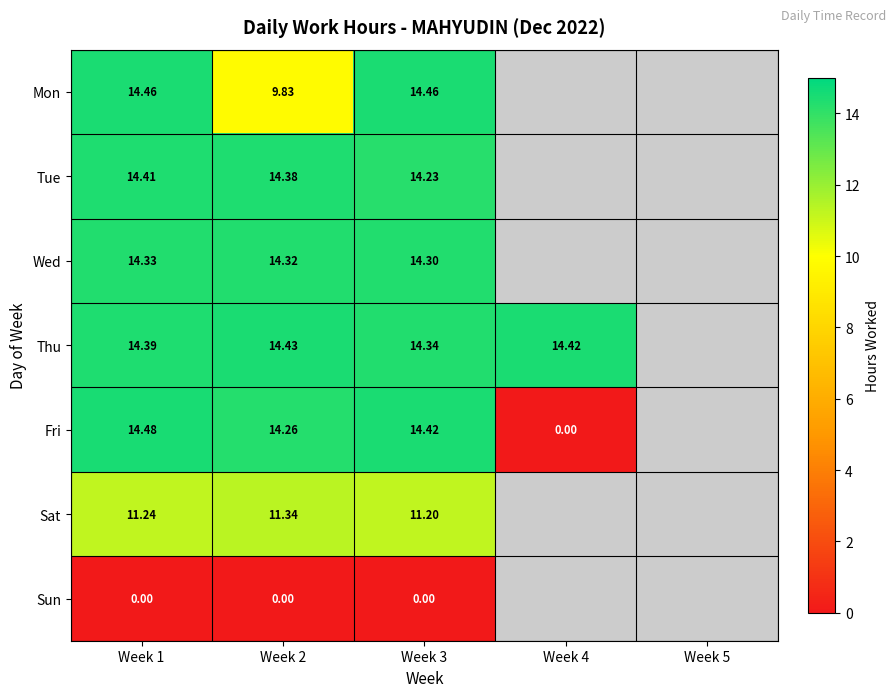

At Week 3, list the series in order from largest to smallest.

Mon, Fri, Thu, Wed, Tue, Sat, Sun